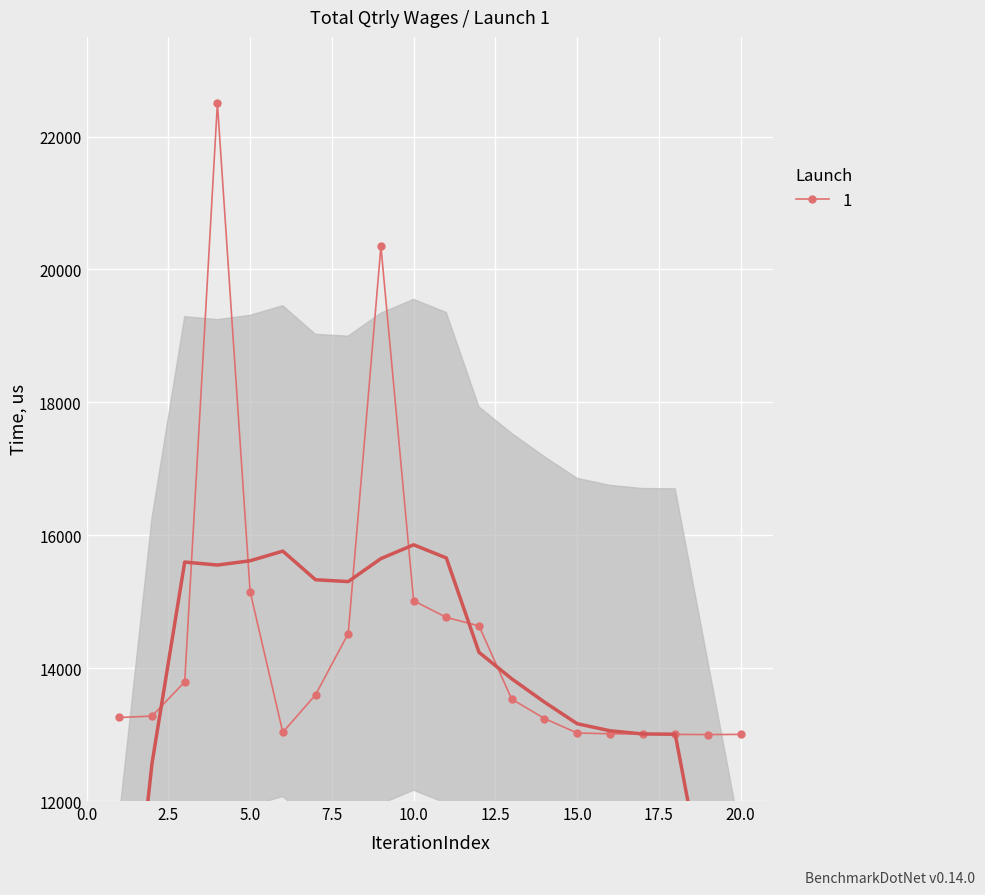

How many points are higher than both their immediate neighbors (excluding endpoints)?

2